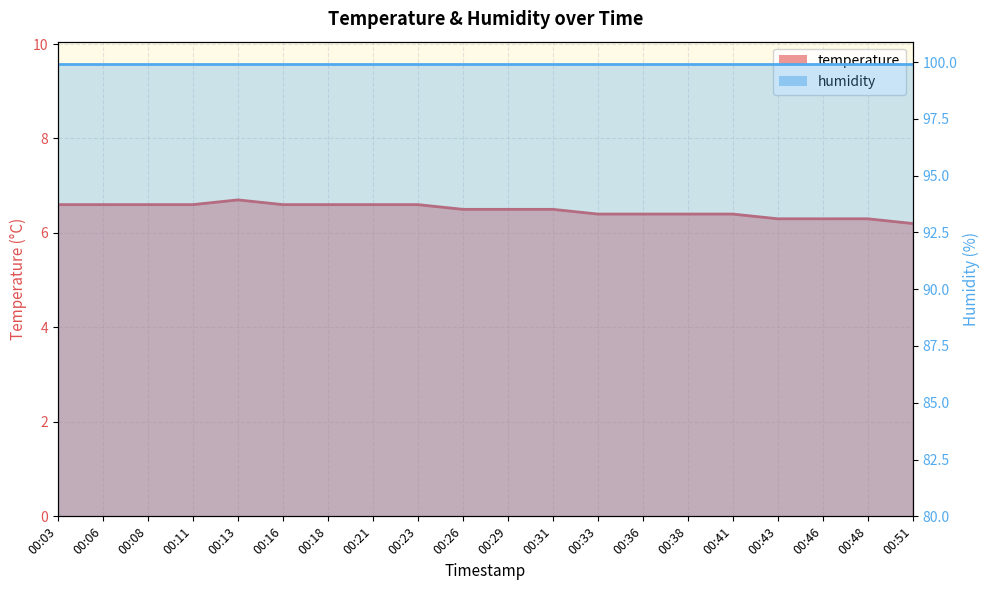

List the labels in order of value, smallest first.

00:51, 00:43, 00:46, 00:48, 00:33, 00:36, 00:38, 00:41, 00:26, 00:29, 00:31, 00:03, 00:06, 00:08, 00:11, 00:16, 00:18, 00:21, 00:23, 00:13